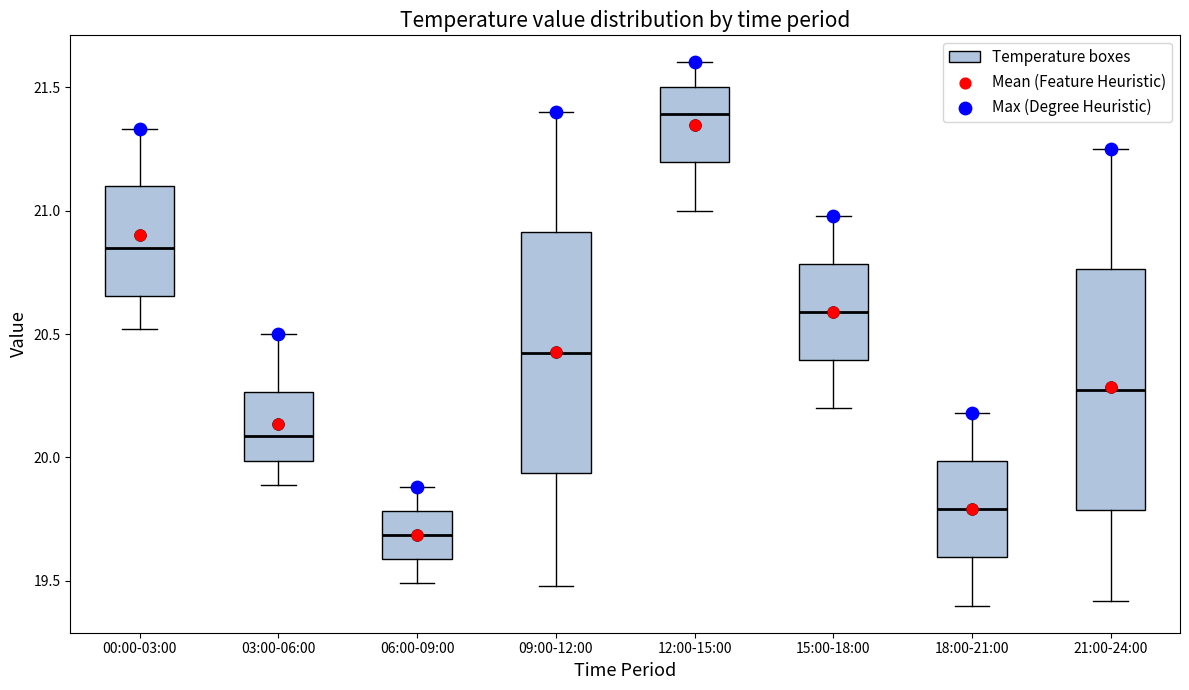

Reading left to right, read every box against the y-axis: the position of its median line, the range the box covers, and the ends of its whiskers. The values are not printed on the chart, so give them approximately, as read against the axis.

00:00-03:00: median 20.85, box 20.65 to 21.10, whiskers 20.50 to 21.35
03:00-06:00: median 20.10, box 20.00 to 20.25, whiskers 19.90 to 20.50
06:00-09:00: median 19.70, box 19.60 to 19.80, whiskers 19.50 to 19.90
09:00-12:00: median 20.45, box 19.95 to 20.90, whiskers 19.50 to 21.40
12:00-15:00: median 21.40, box 21.20 to 21.50, whiskers 21.00 to 21.60
15:00-18:00: median 20.60, box 20.40 to 20.80, whiskers 20.20 to 21.00
18:00-21:00: median 19.80, box 19.60 to 20.00, whiskers 19.40 to 20.20
21:00-24:00: median 20.30, box 19.80 to 20.75, whiskers 19.40 to 21.25